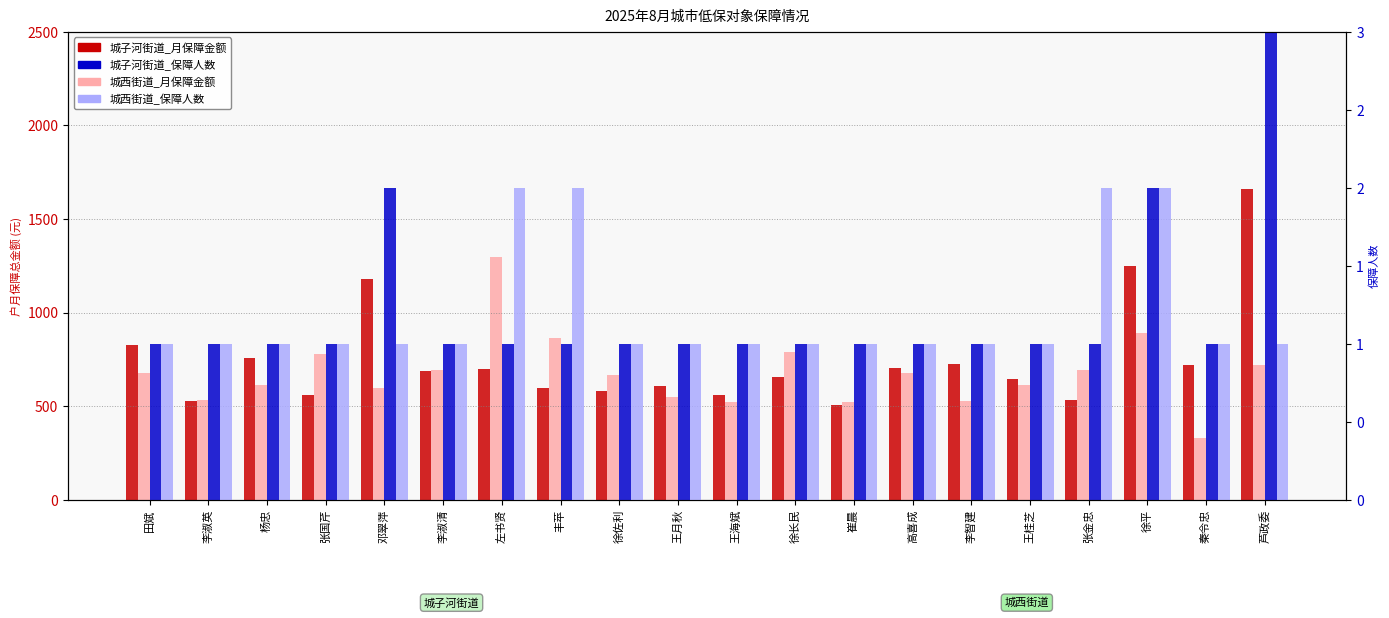

Is it true that 城西街道_保障人数 equals 0.5 at 杨忠?

False